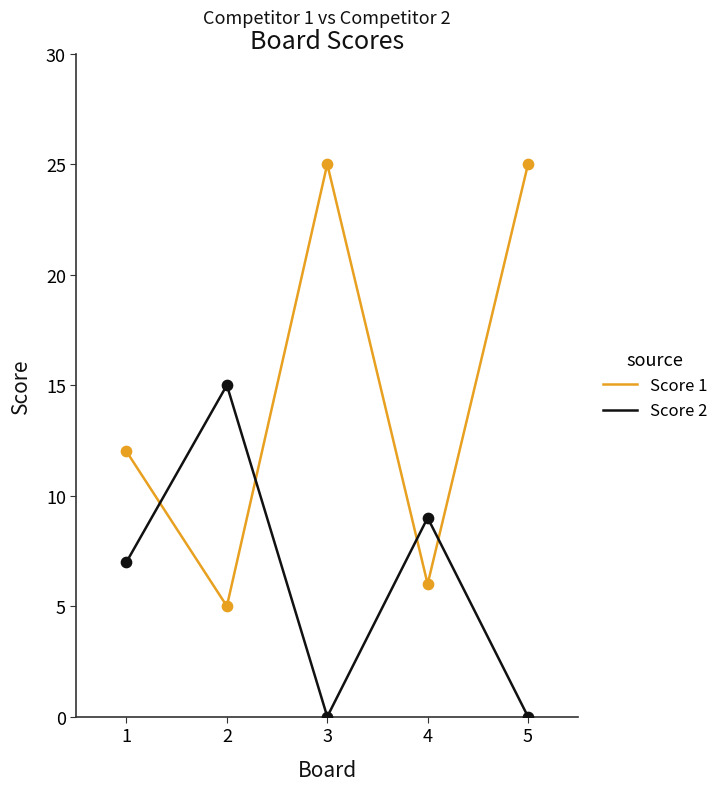

What is the difference between the highest and lowest values at 3?

25